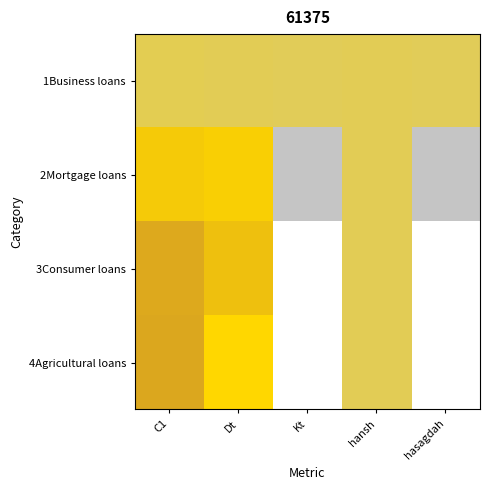

Reading right to left, list all the values displayed in this chart.

1Business loans: hasagdah=-2965291438.8	hansh=0.0	Kt=-2965291438.8	Dt=241000000.0	C1=2965291438.8
2Mortgage loans: hasagdah=-165123388979.7	hansh=0.0	Kt=-165123388979.7	Dt=153409064536.9	C1=182459528375.4
3Consumer loans: hasagdah=-399801929339.3	hansh=0.0	Kt=-399801929339.3	Dt=512813687514.0	C1=349721806253.2
4Agricultural loans: hasagdah=-398763562896.0	hansh=0.0	Kt=-398763562896.0	Dt=630104079805.9	C1=357909322042.2